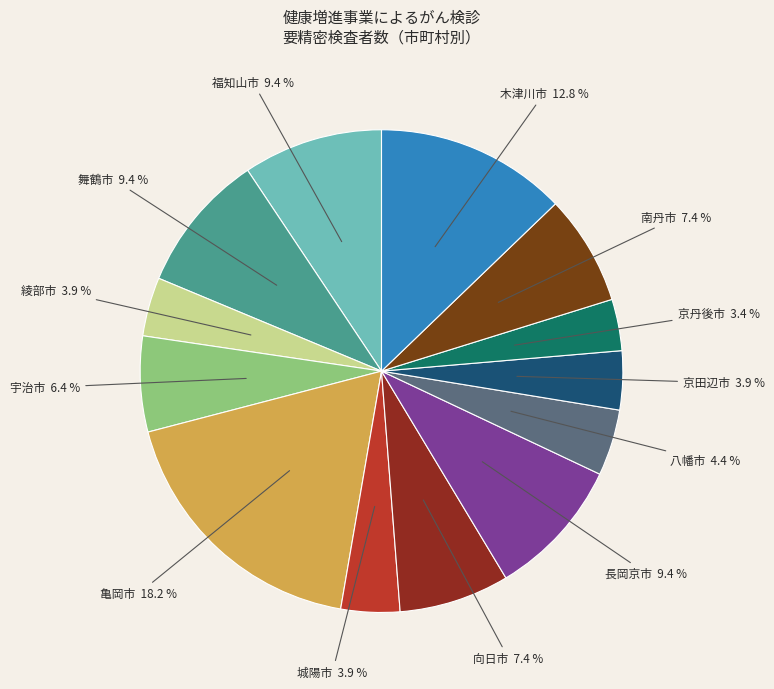

Count the number of slices in the pie.

13